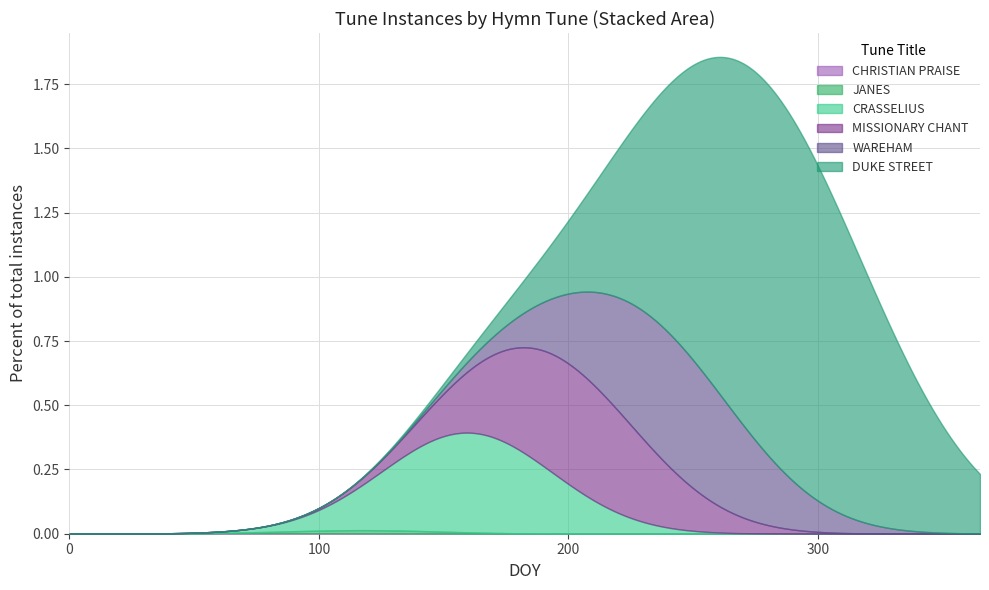

List the labels in order of value, largest first.

DUKE STREET, WAREHAM, MISSIONARY CHANT, CRASSELIUS, JANES, CHRISTIAN PRAISE